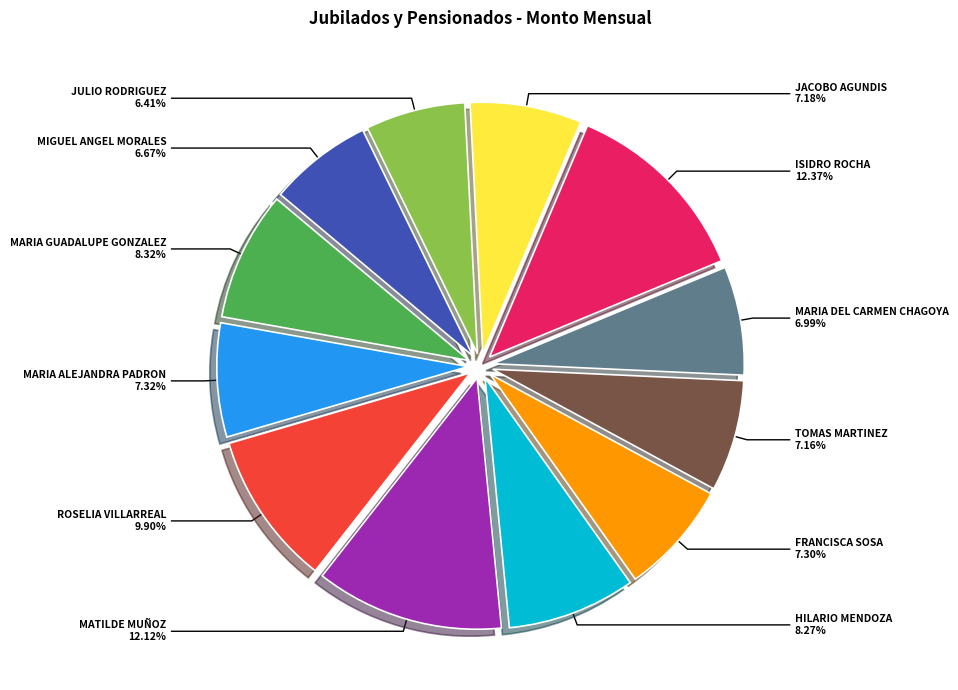

To the nearest percent, what is the difference between the largest and smallest slice percentages?

6%